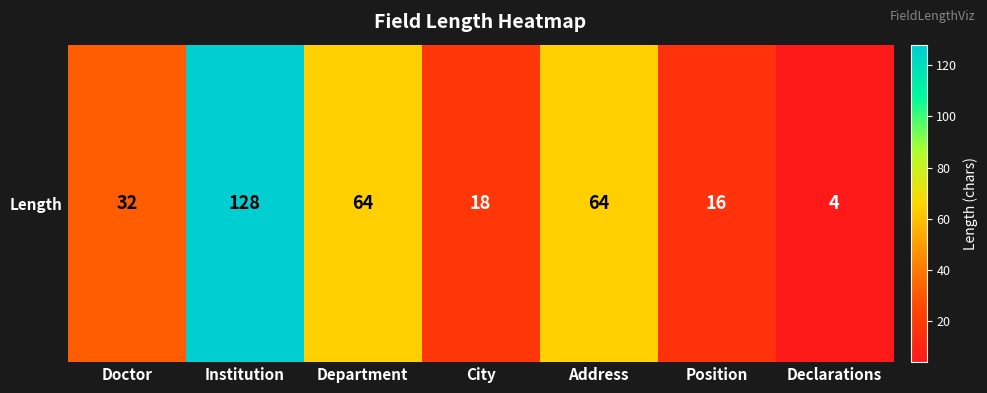

At which category does the chart reach its peak across all series?

Institution